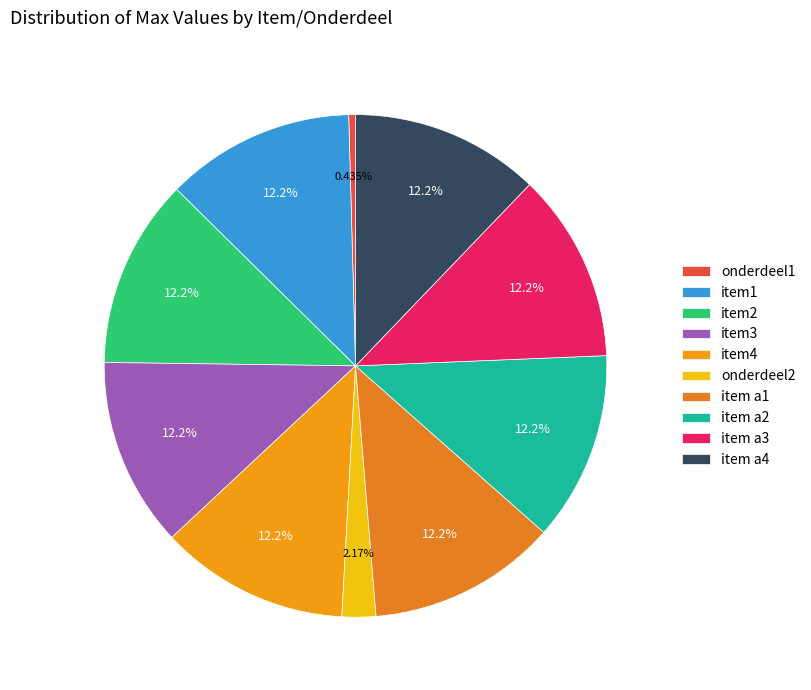

Which slice is the largest?

item1